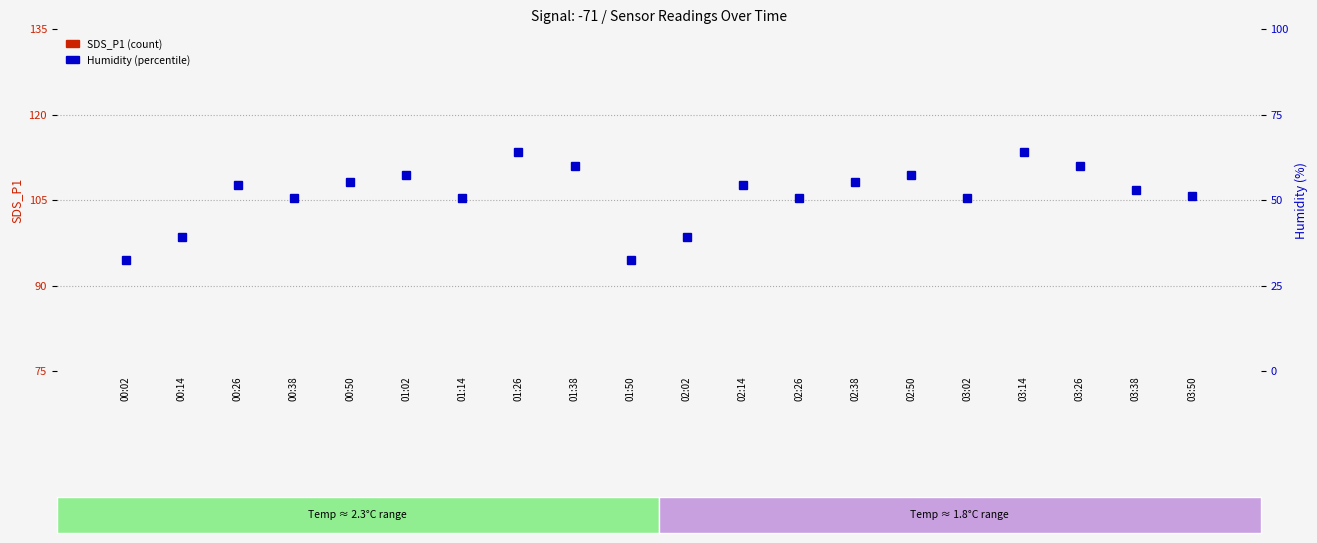

What is the difference between the second highest and second lowest values in the SDS_P1 (count) series?

7.9